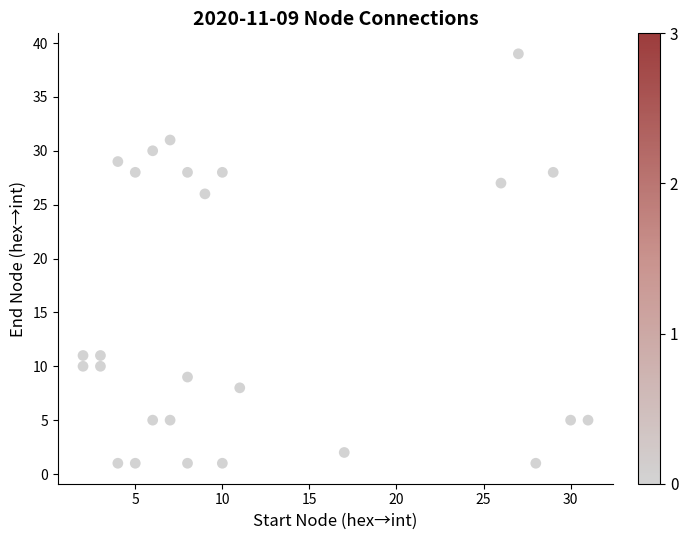

What Y value in the scatter plot is closest to 20?

26